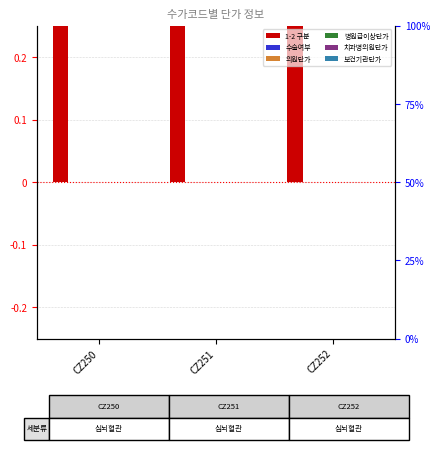

Reading right to left, list all the values displayed in this chart.

1-2 구분: CZ252=1	CZ251=1	CZ250=1
수술여부: CZ252=0	CZ251=0	CZ250=0
의원단가: CZ252=0	CZ251=0	CZ250=0
병원급이상단가: CZ252=0	CZ251=0	CZ250=0
치과병의원단가: CZ252=0	CZ251=0	CZ250=0
보건기관단가: CZ252=0	CZ251=0	CZ250=0